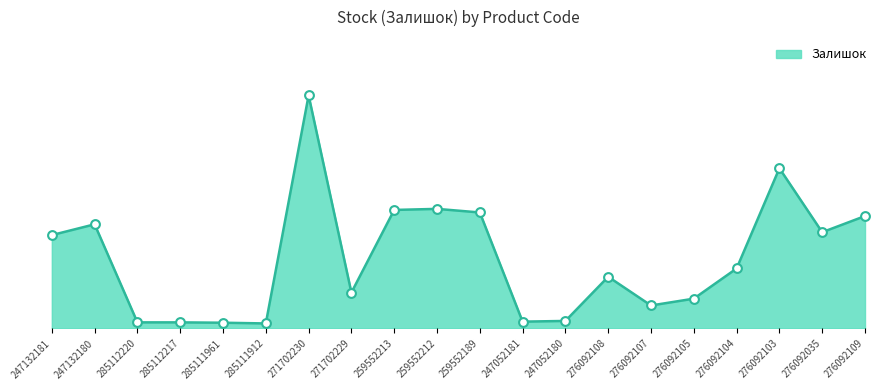

Which has a higher value, 285112220 or 276092107?

276092107